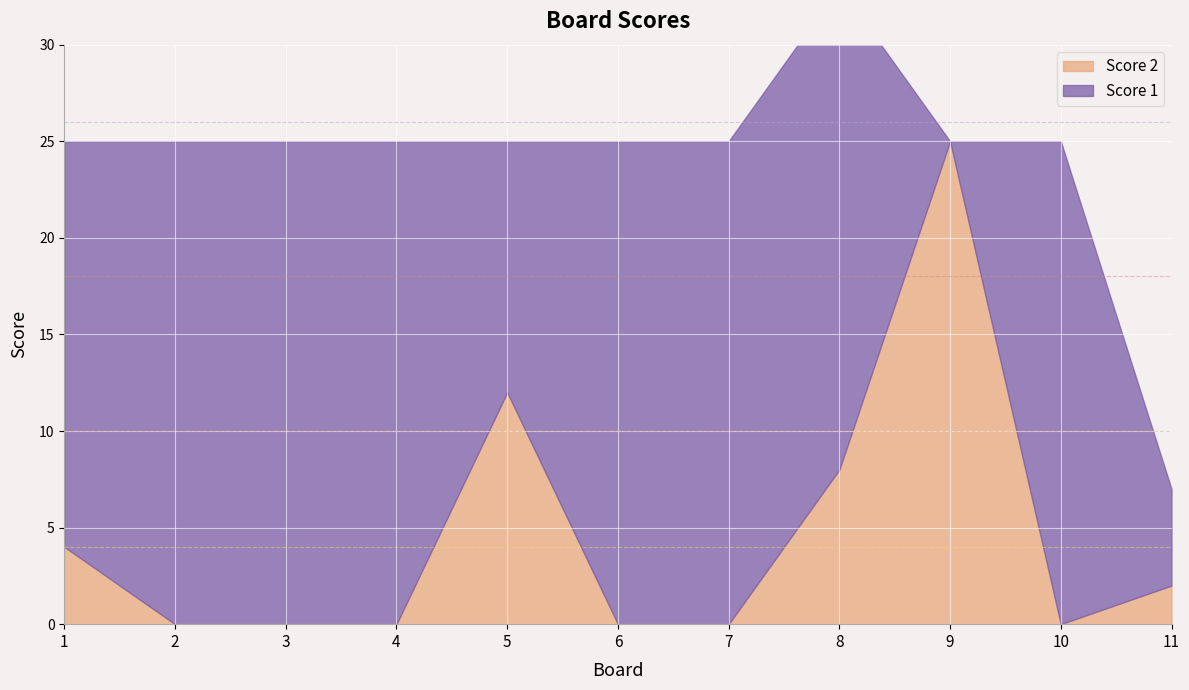

In Score 2, how many points are higher than both neighbors (excluding endpoints)?

2